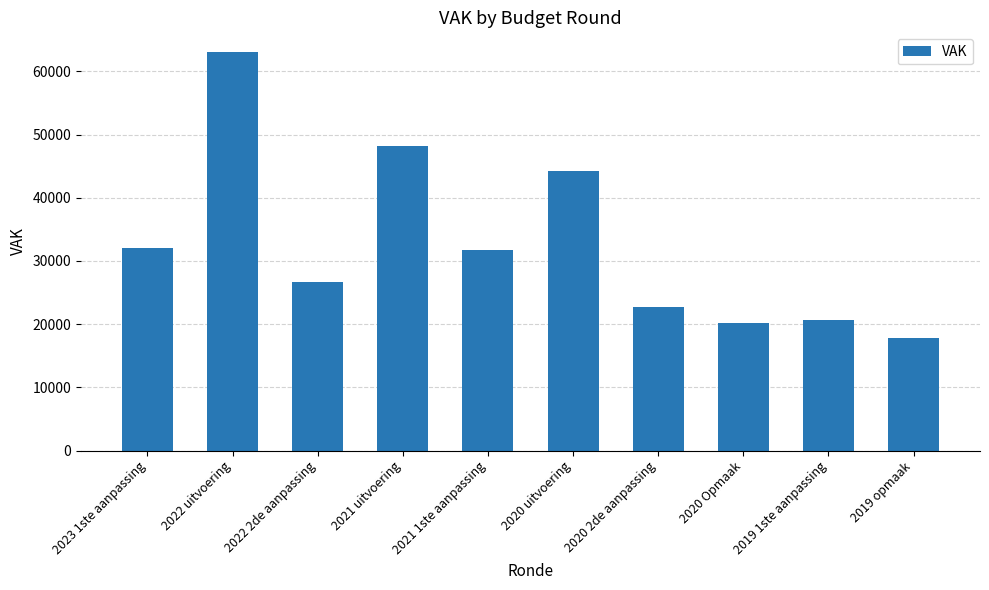

What is the value of the 4th bar from the left?

48218